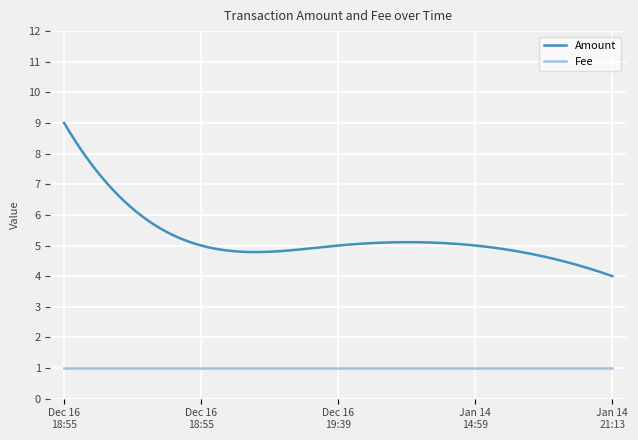

Which series has the largest total across all categories?

Amount